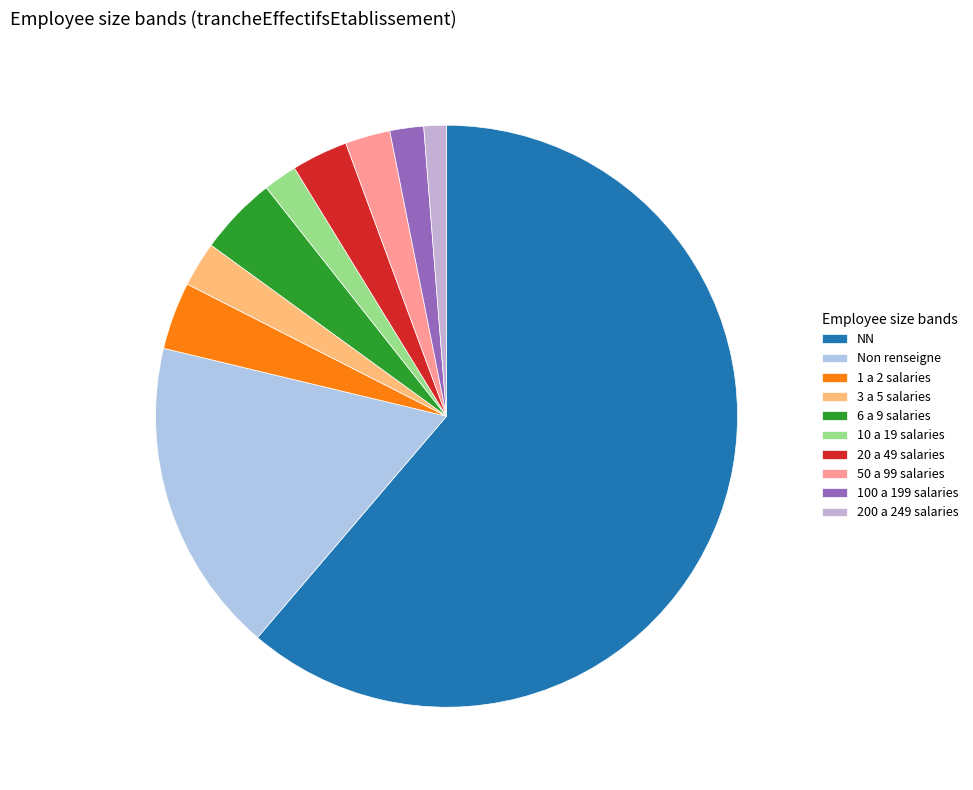

Count the number of slices in the pie.

10